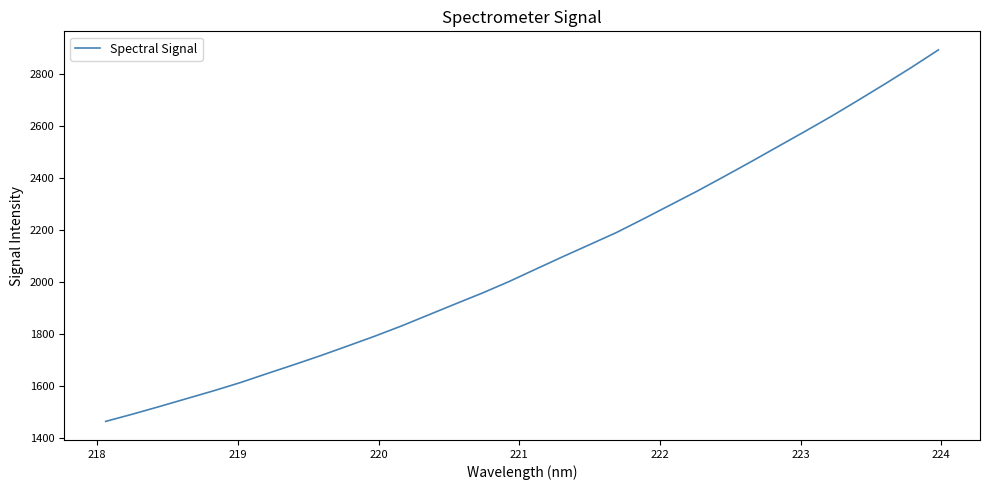

What is the maximum value shown in the chart?

2891.0